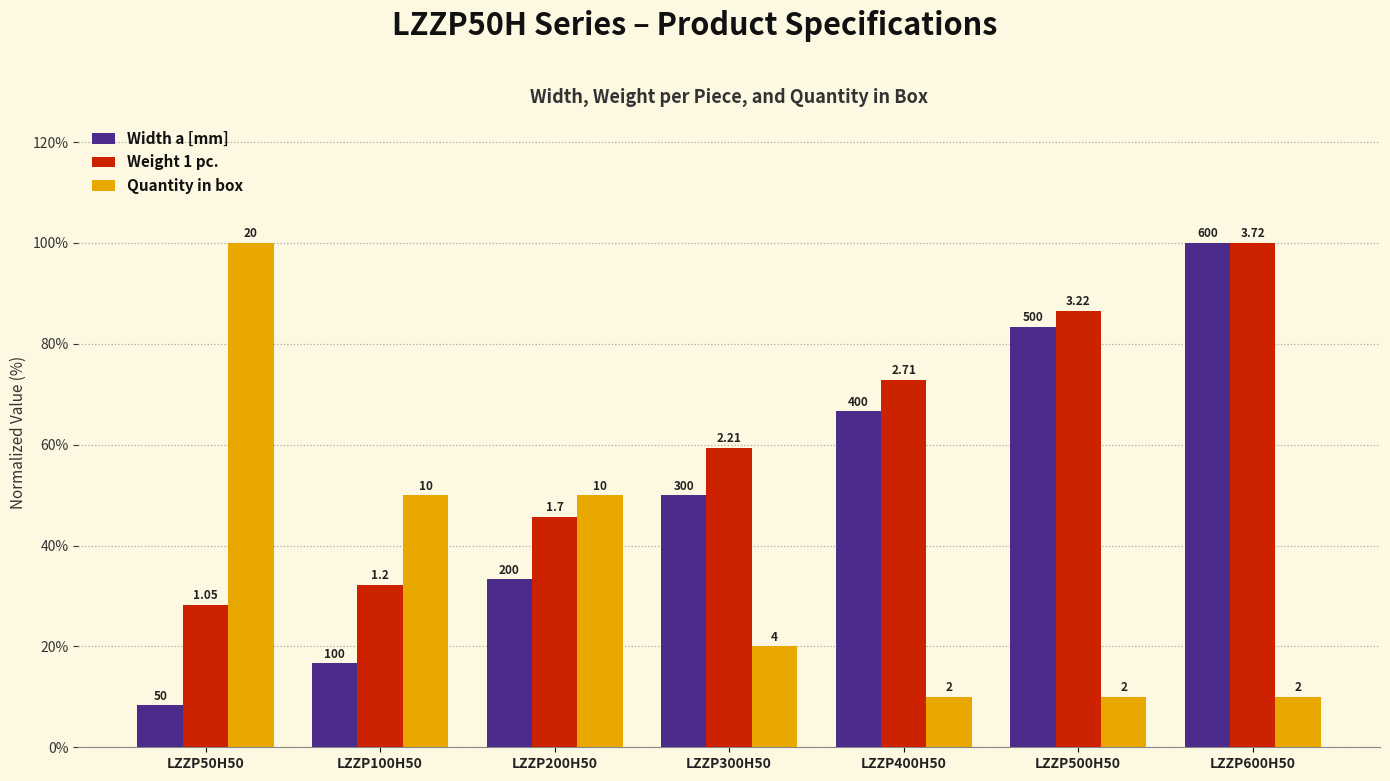

Rank the series by their maximum value, from lowest to highest.

Width a [mm], Weight 1 pc., Quantity in box